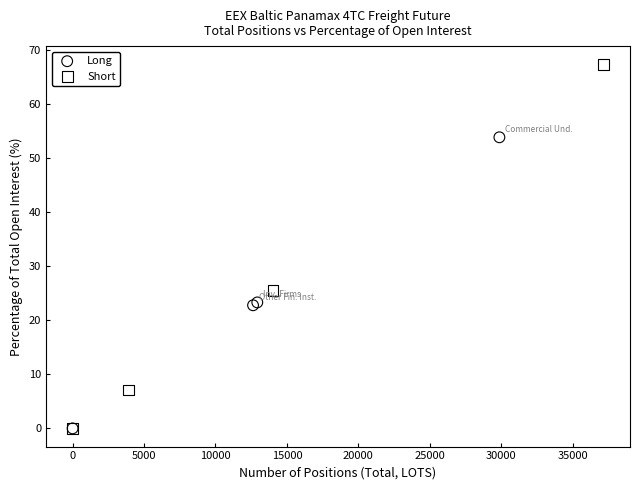

Which series has the widest spread of Y values?

Short